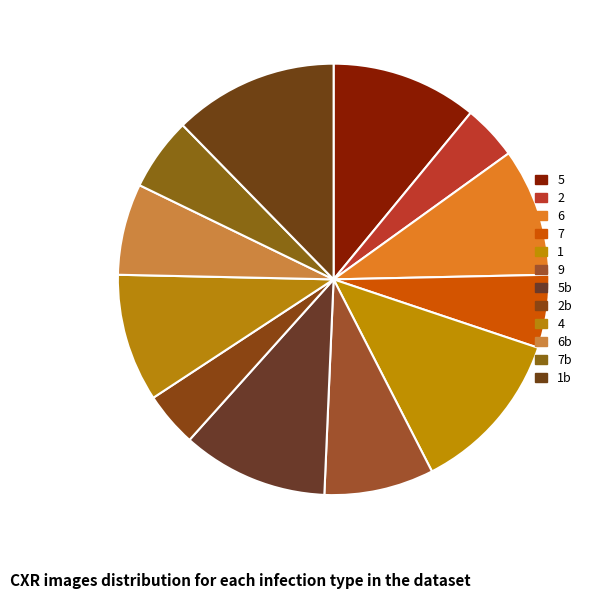

The 7 slice represents 14% of the pie. True or false?

False